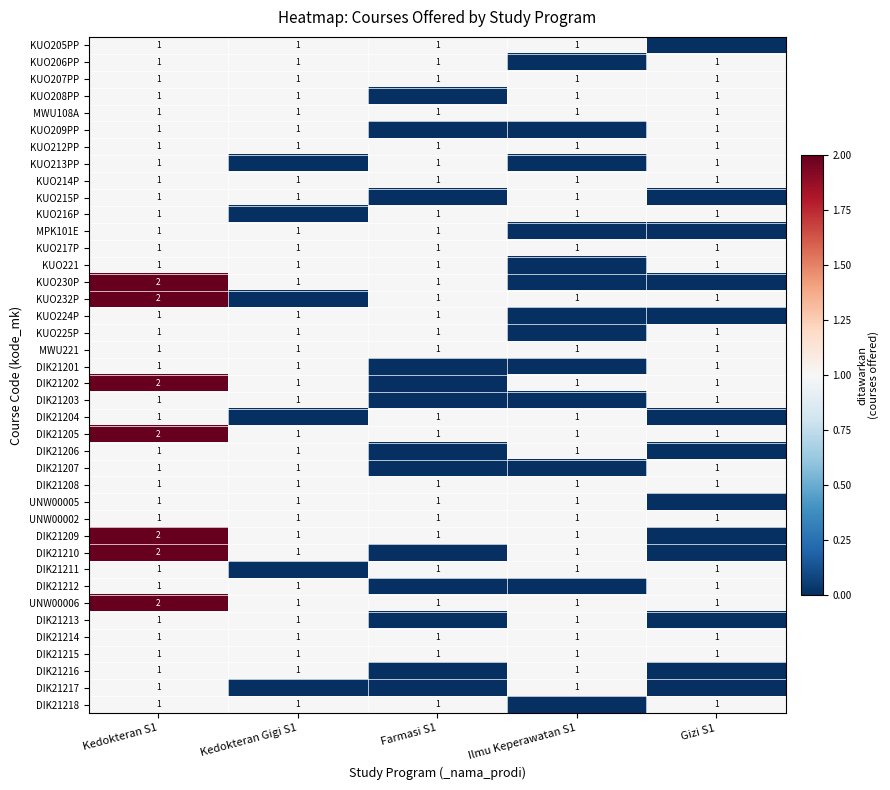

True or false: DIK21206 has a value of 1 at Kedokteran S1.

True